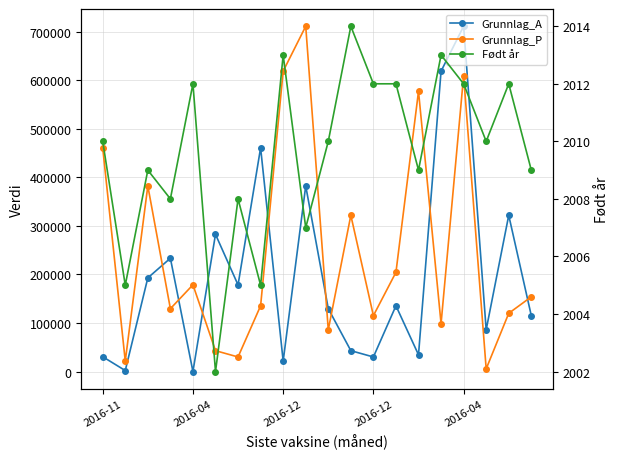

Where is Grunnlag_P nearest to the value 358525?

2016-12